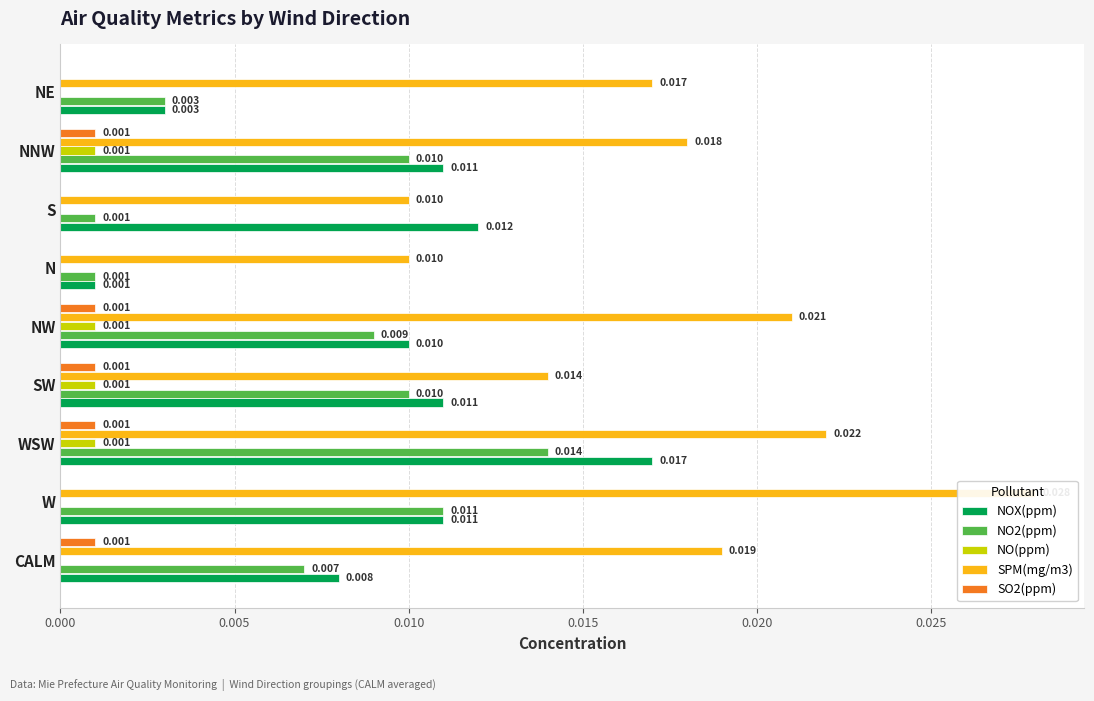

Are the bars grouped side by side (vs. stacked)?

Yes